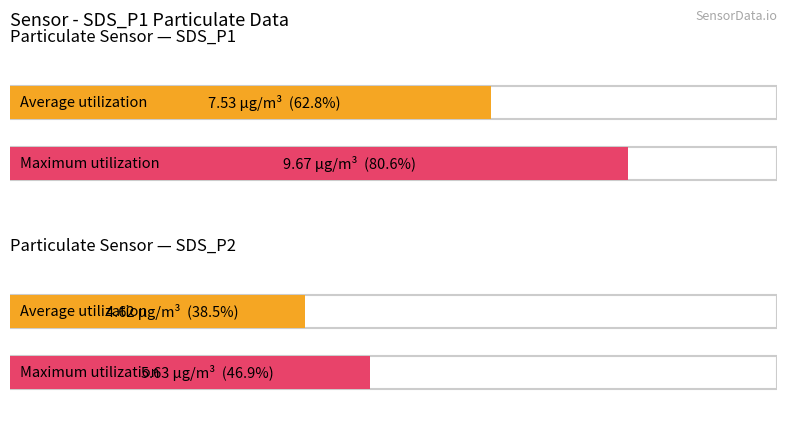

How many values in the Average utilization series are below 7?

1